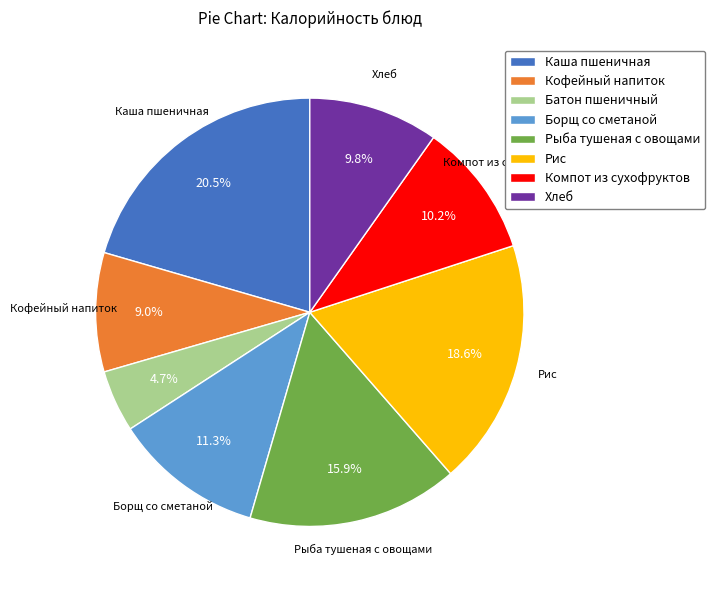

How many segments does this pie chart have?

8